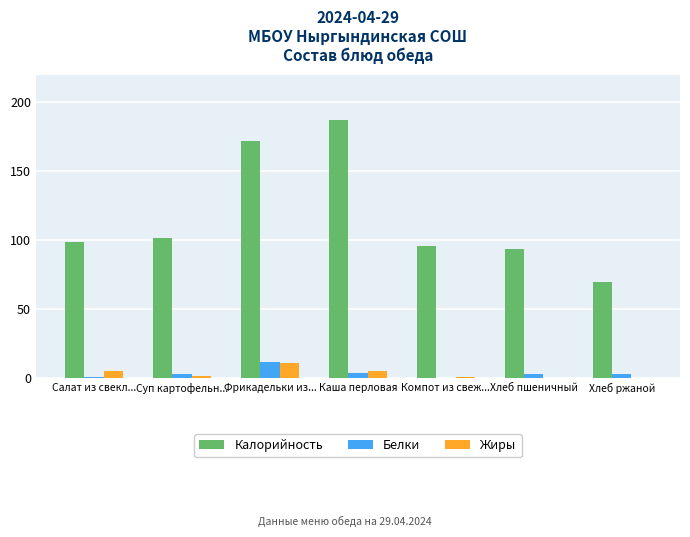

The Калорийность series shows 70.0 at Хлеб ржаной. True or false?

True